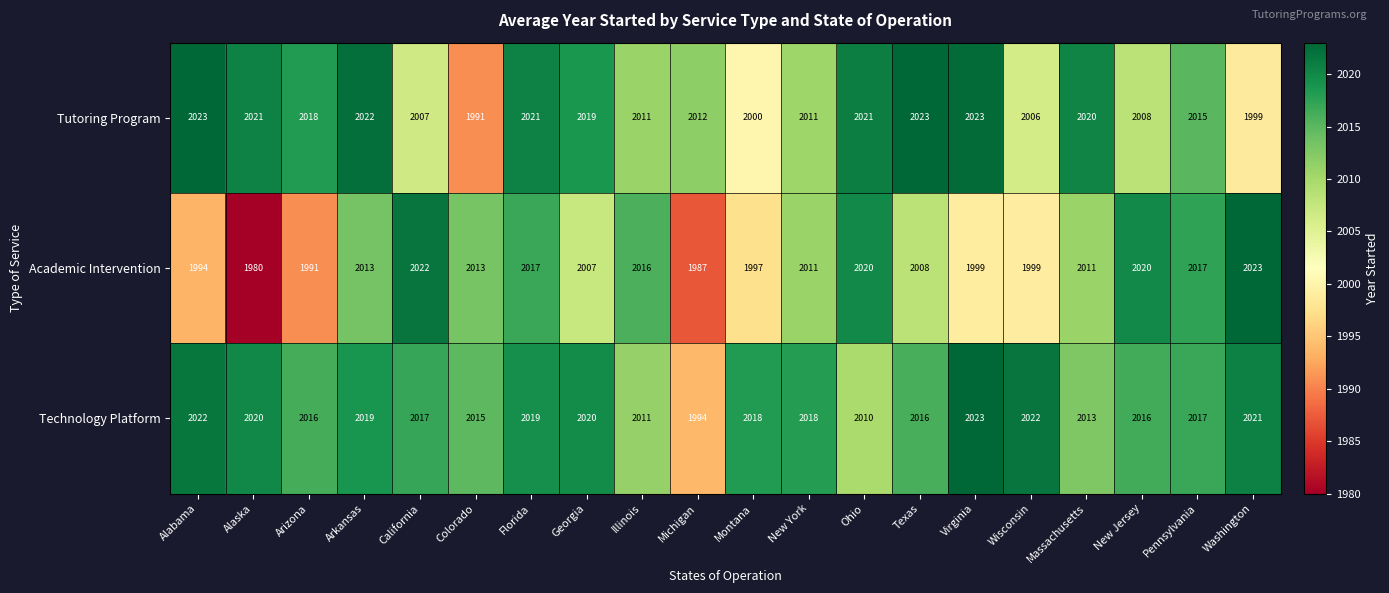

What value does the Academic Intervention series have at Alabama, to the nearest 5?

1995